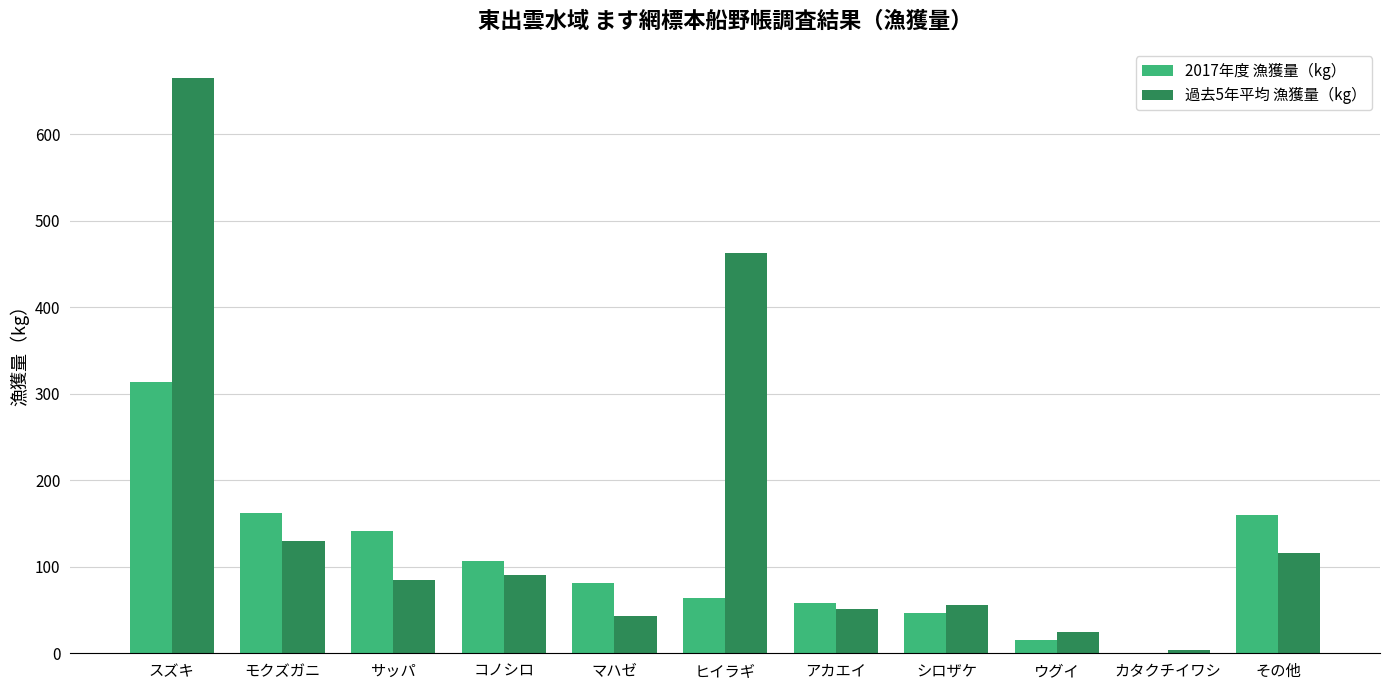

The value of 過去5年平均 漁獲量（kg） at その他 is 173.1. True or false?

False